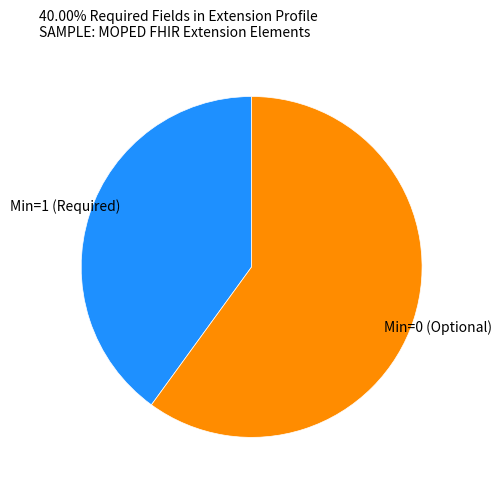

How many segments does this pie chart have?

2